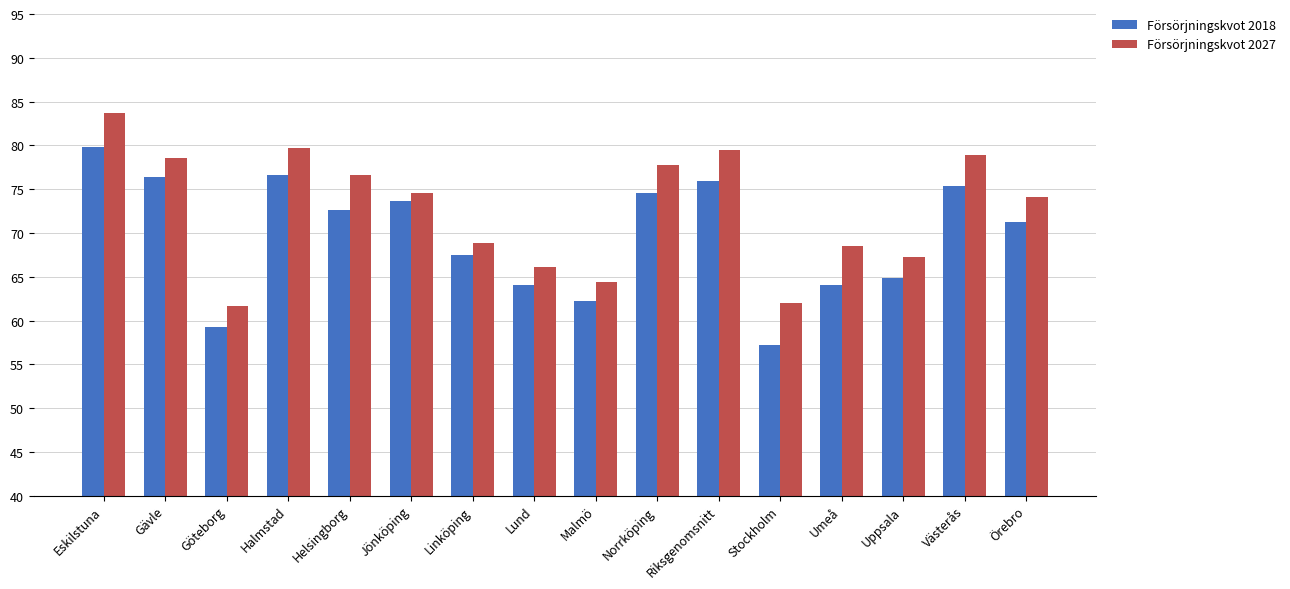

What is the approximate value of Försörjningskvot 2018 at Stockholm?

57.2